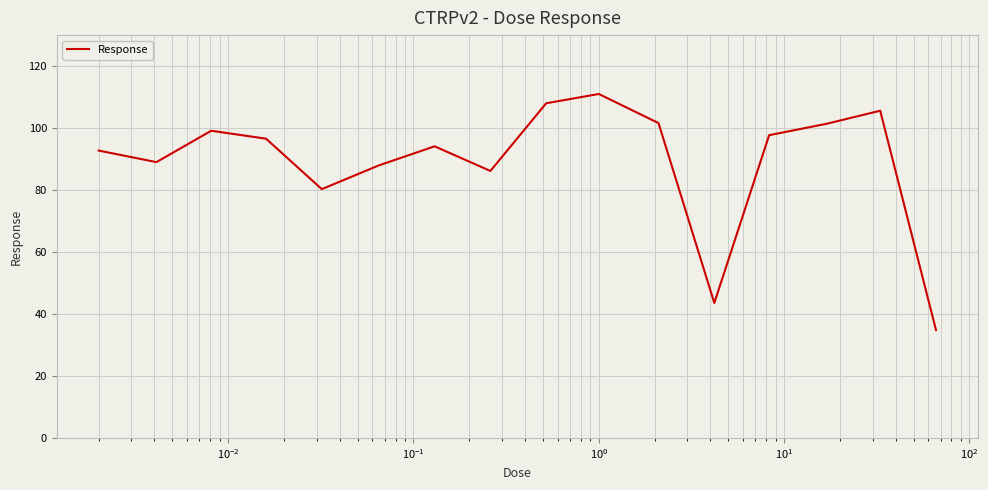

What is the maximum value shown in the chart?

111.0